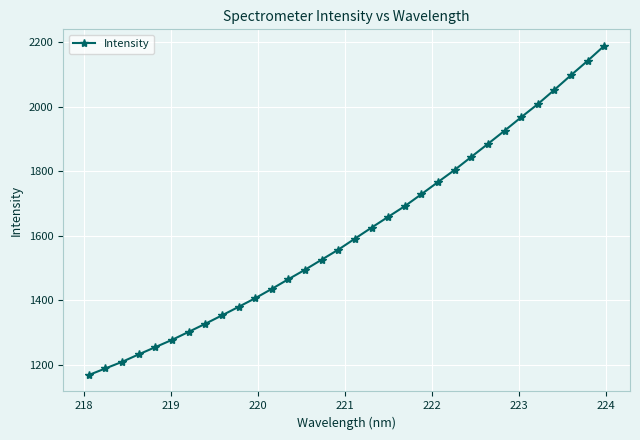

What is the average value?

1610.5